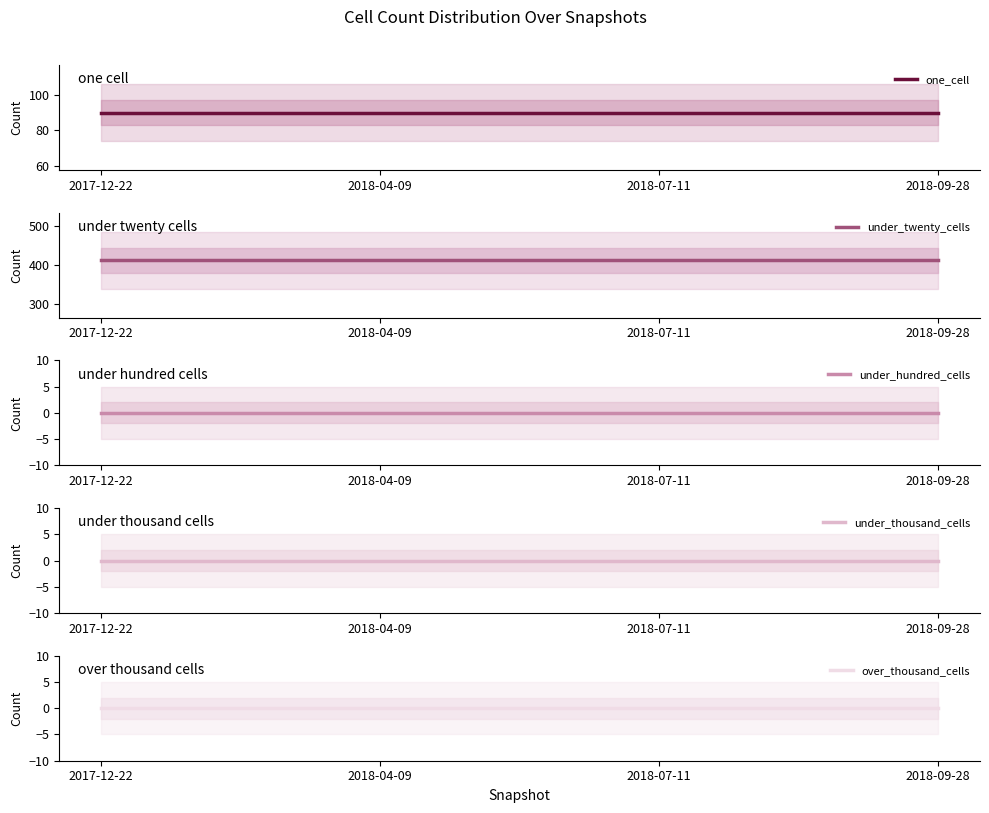

Rank the series by their maximum value, from lowest to highest.

under_hundred_cells, under_thousand_cells, over_thousand_cells, one_cell, under_twenty_cells